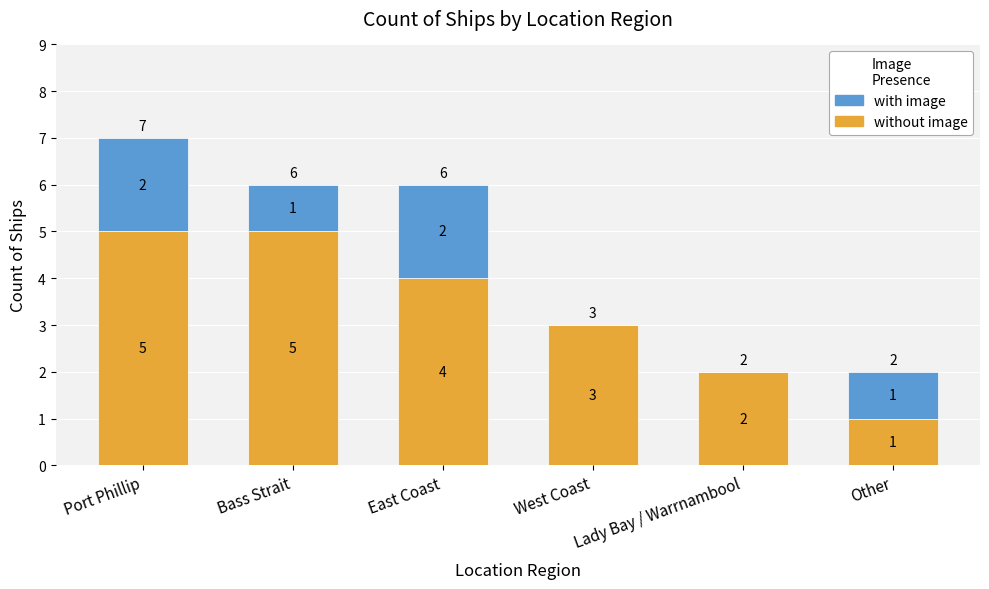

At which category is the sum across all series the highest?

Port Phillip